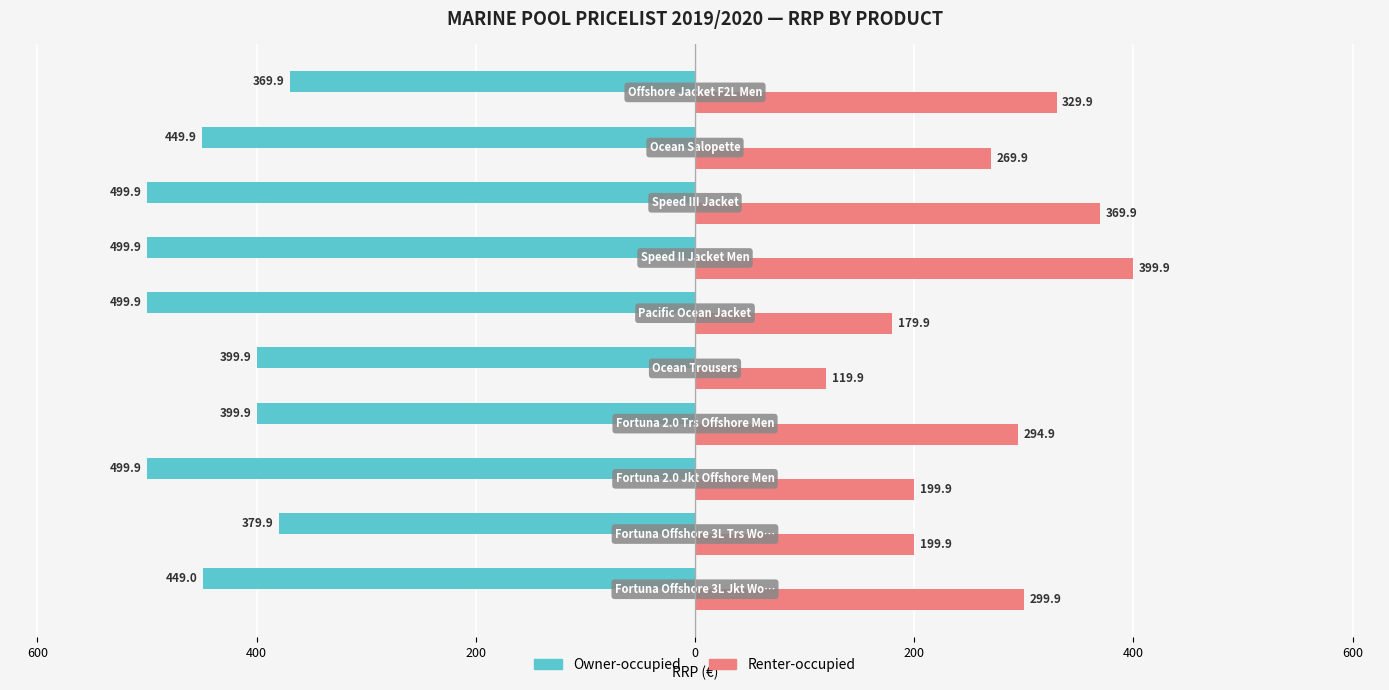

What are all the series names shown in the legend?

Owner-occupied, Renter-occupied